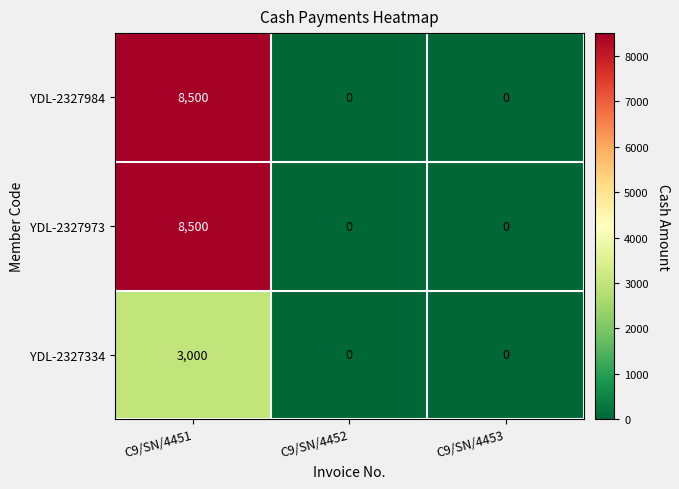

The YDL-2327334 series shows 1372 at C9/SN/4453. True or false?

False